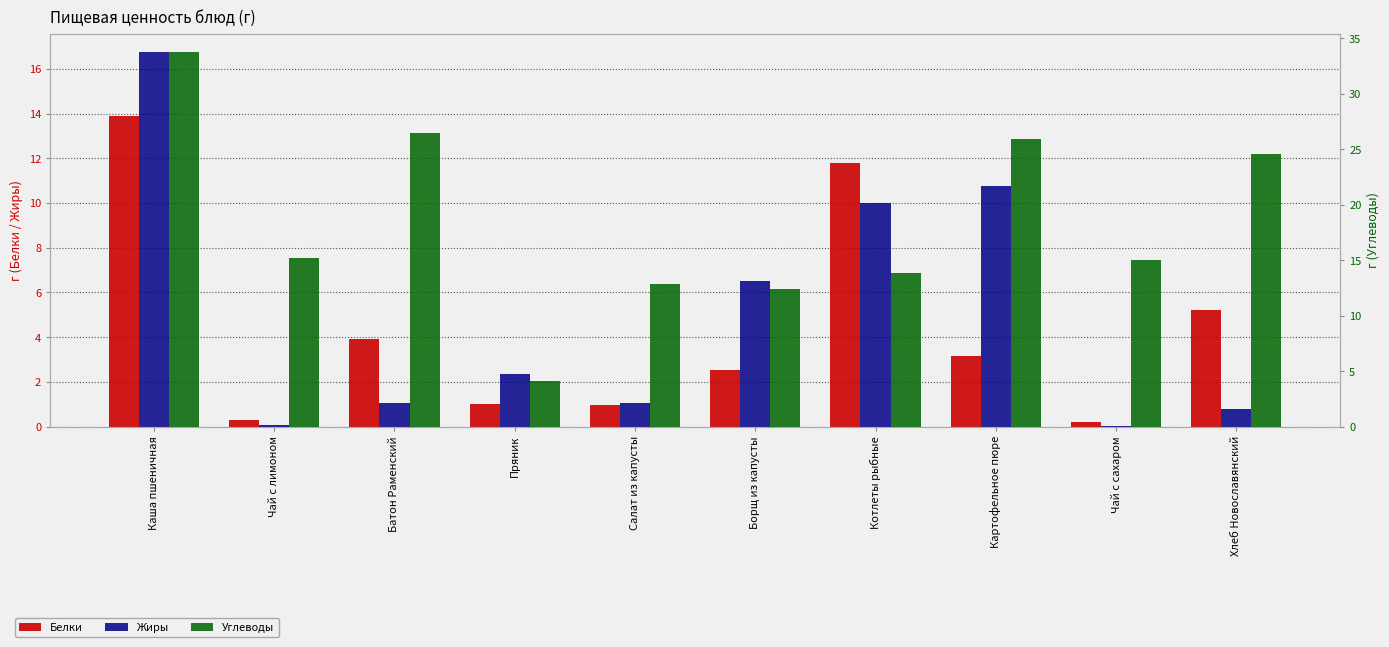

How many distinct data groups are displayed?

3